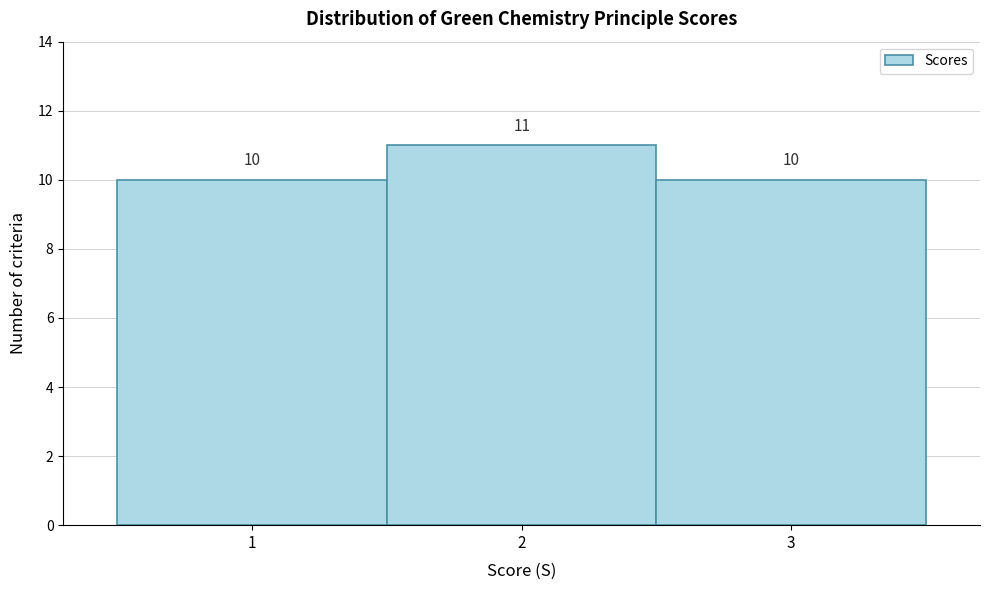

Which range on the x-axis has the tallest bar?

1.5 to 2.5